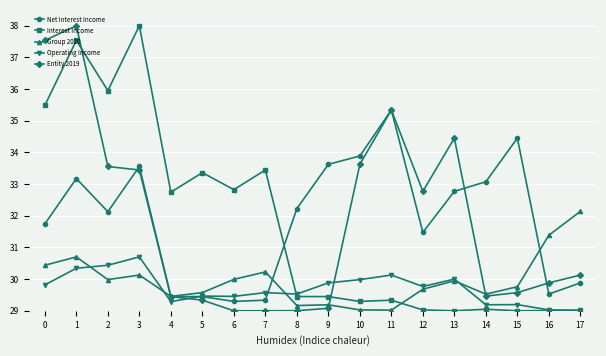

Is it true that Entity 2019 equals 17.9 at 9?

False